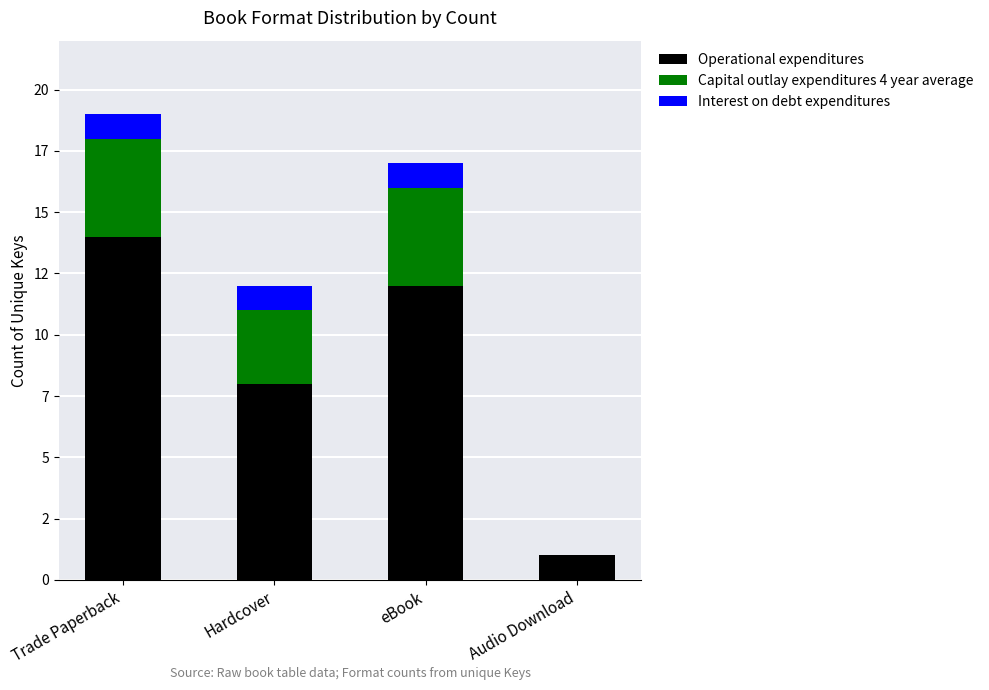

Does the chart contain stacked bars?

Yes